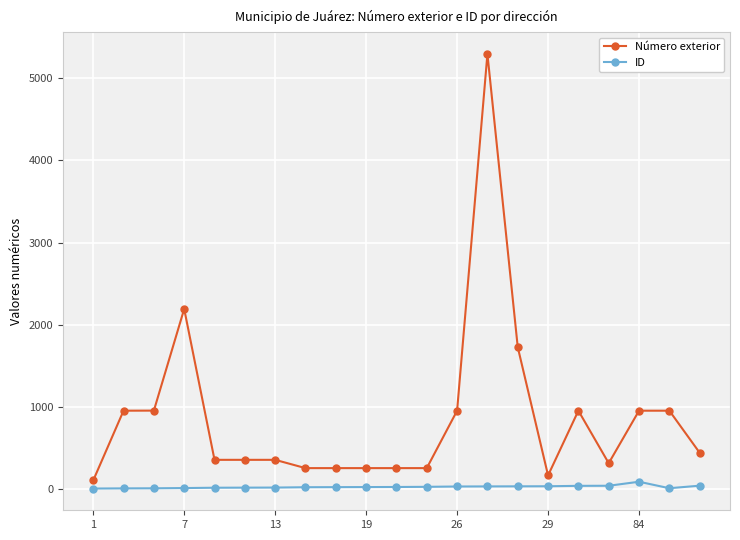

Which series has the largest total across all categories?

Número exterior